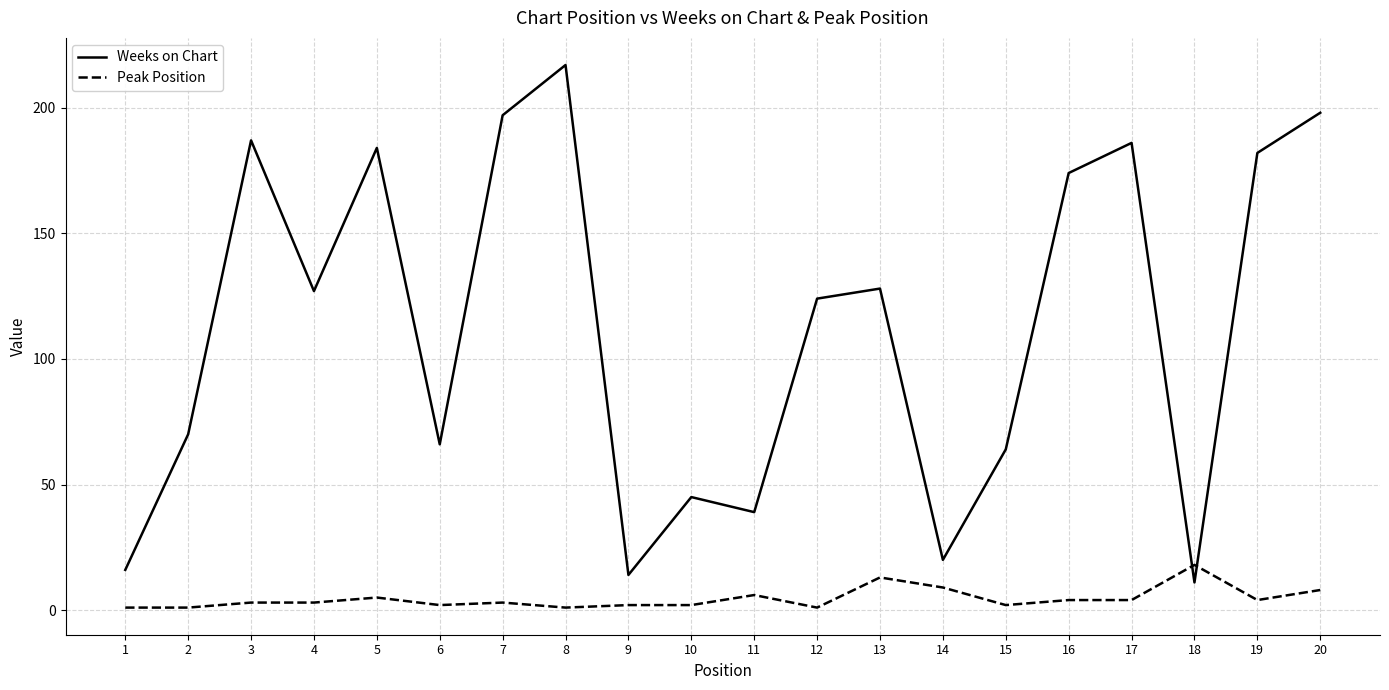

Which series changed the most between 1 and 2?

Weeks on Chart